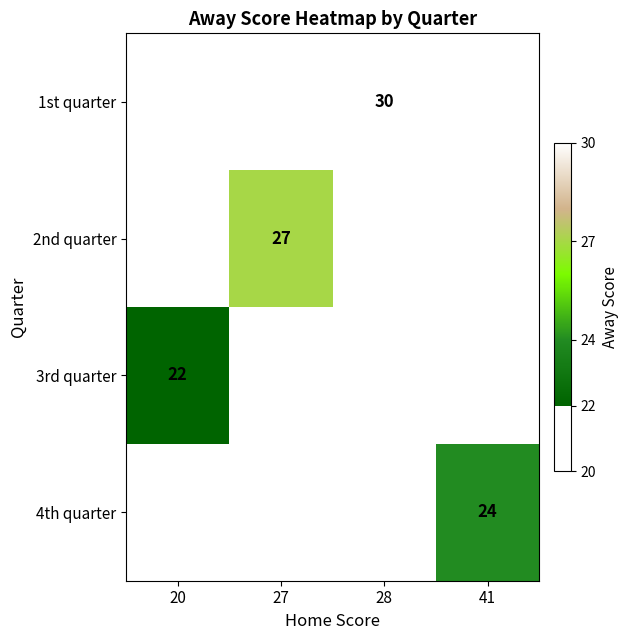

How many positive values does the 2nd quarter series have?

1